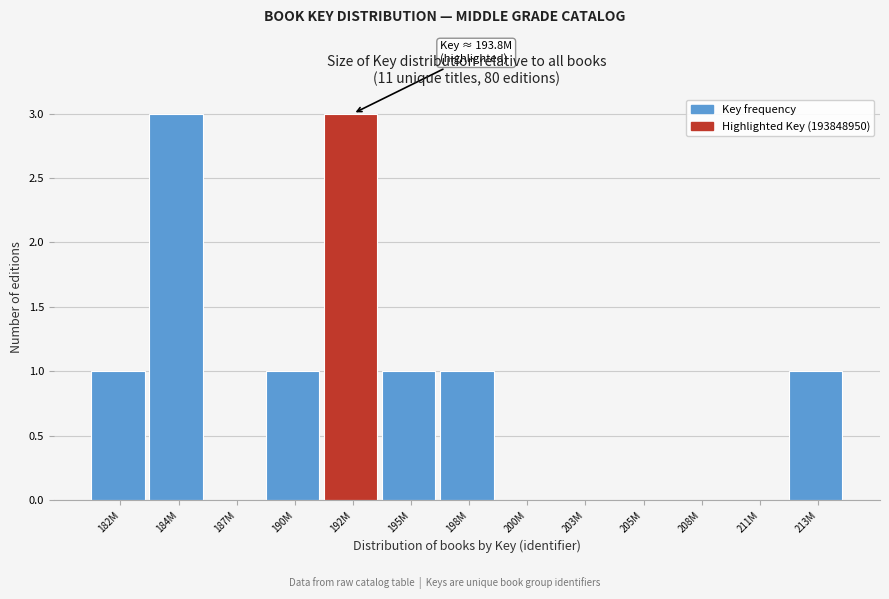

Reading left to right, transcribe all the data shown in this chart.

182M=1	184M=3	187M=0	190M=1	192M=3	195M=1	198M=1	200M=0	203M=0	205M=0	208M=0	211M=0	213M=1